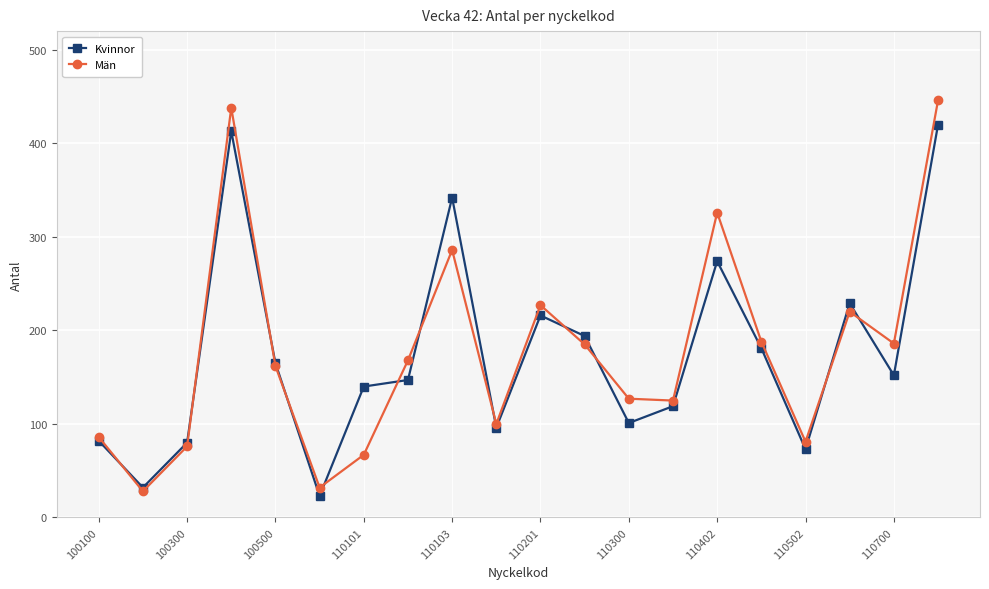

Which series has the largest range (max minus min)?

Män